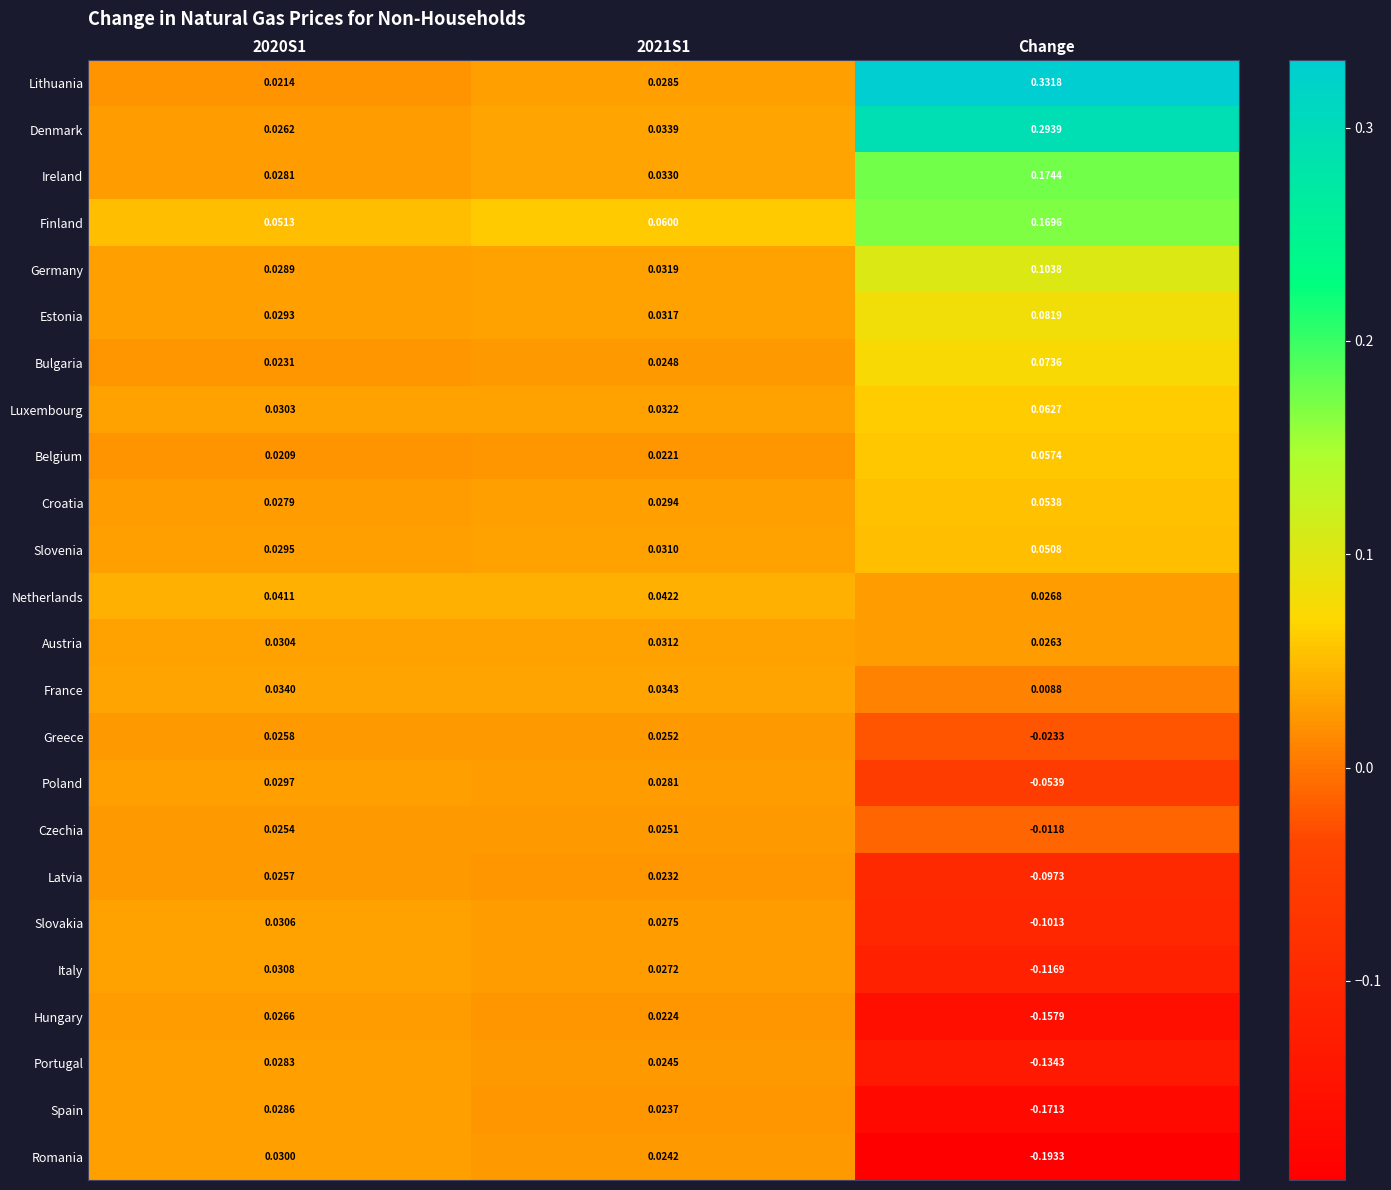

Rank the series at 2020S1 from lowest to highest value.

Belgium, Lithuania, Bulgaria, Czechia, Latvia, Greece, Denmark, Hungary, Croatia, Ireland, Portugal, Spain, Germany, Estonia, Slovenia, Poland, Romania, Luxembourg, Austria, Slovakia, Italy, France, Netherlands, Finland